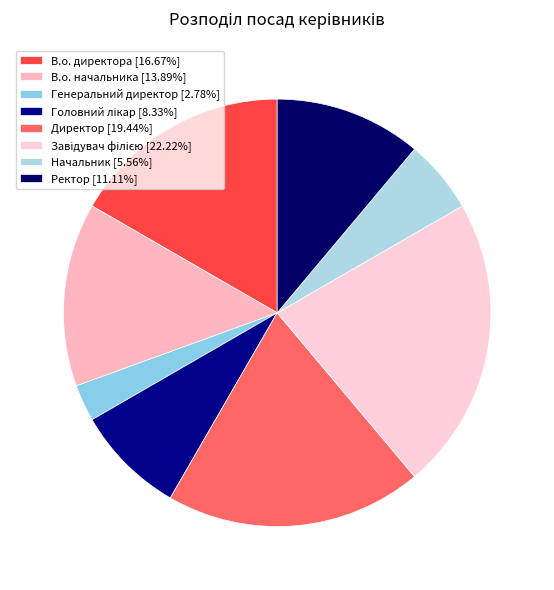

Is В.о. директора the majority of the pie?

No